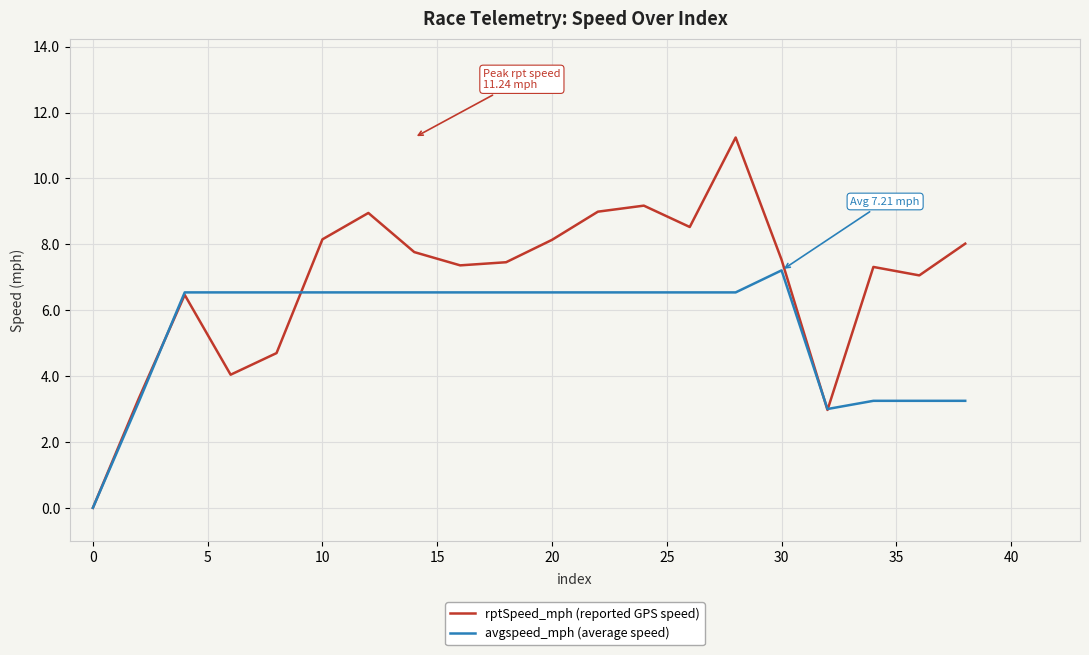

What is the highest value of the rptSpeed_mph (reported GPS speed) series?

11.2